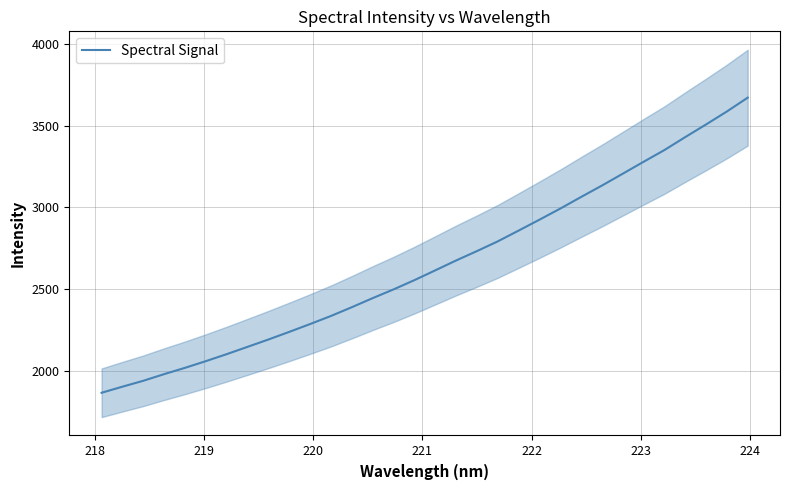

What is the maximum value for Spectral Signal?

3670.9